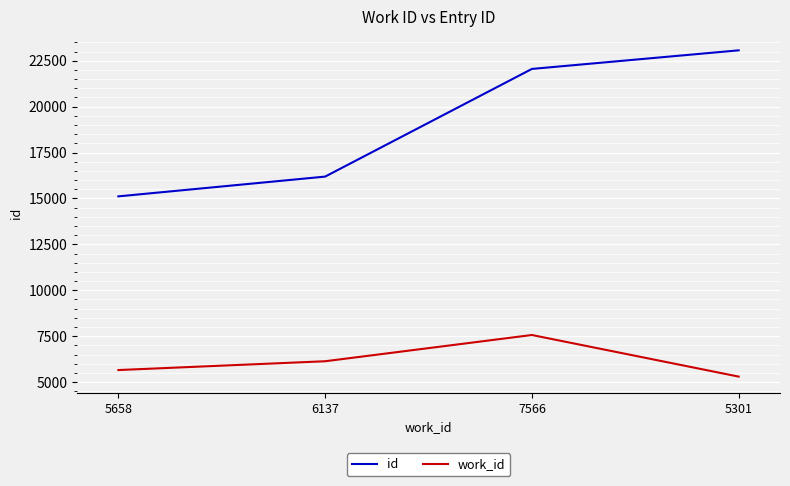

List the series in order of their peak value, highest first.

id, work_id